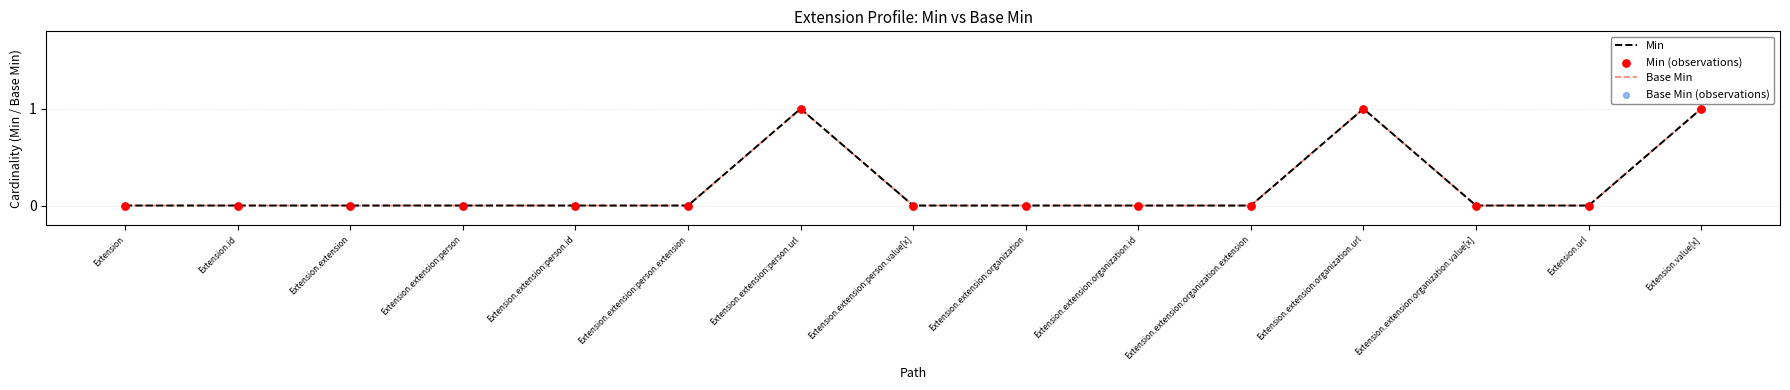

At how many categories does at least one series exceed 0?

3